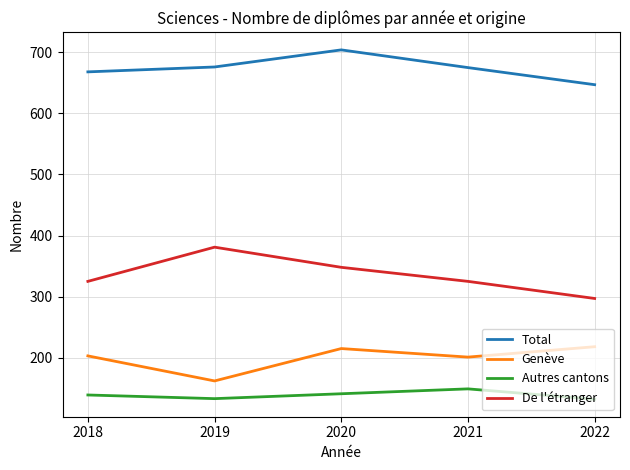

True or false: Total and Autres cantons cross at least once.

False